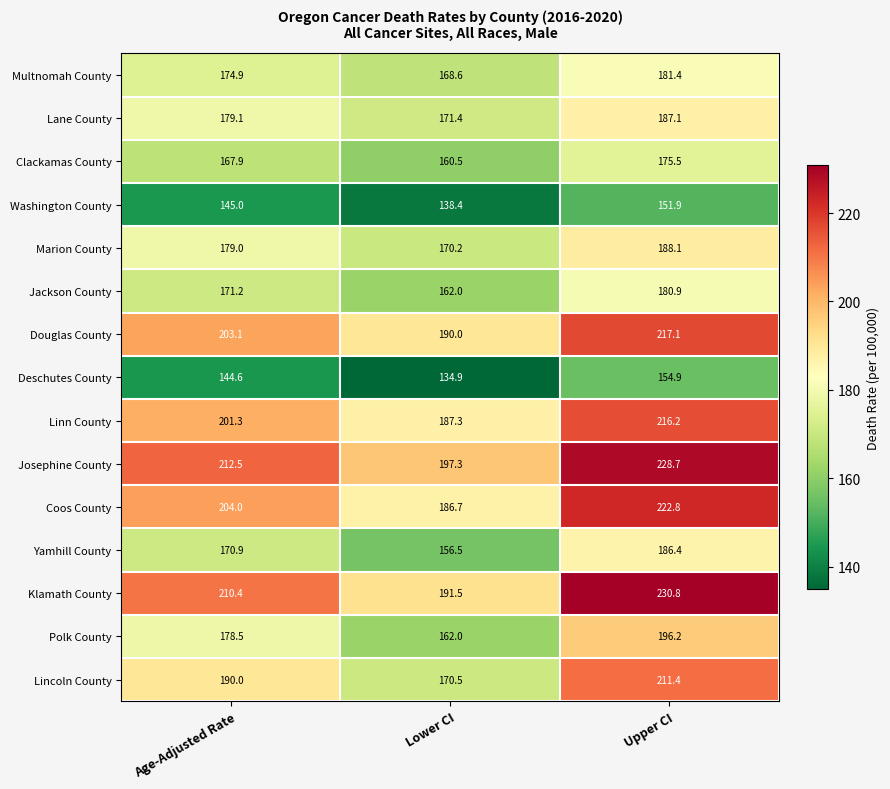

True or false: Washington County has a value of 102.8 at Upper CI.

False